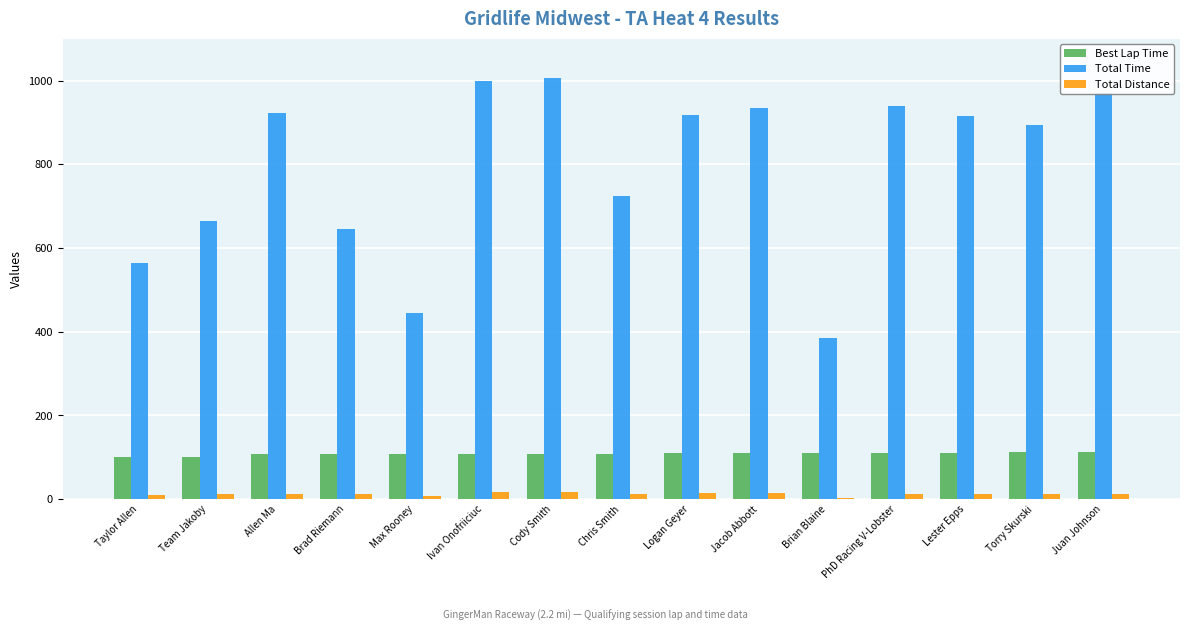

What is the sum of all Total Distance values?

181.2